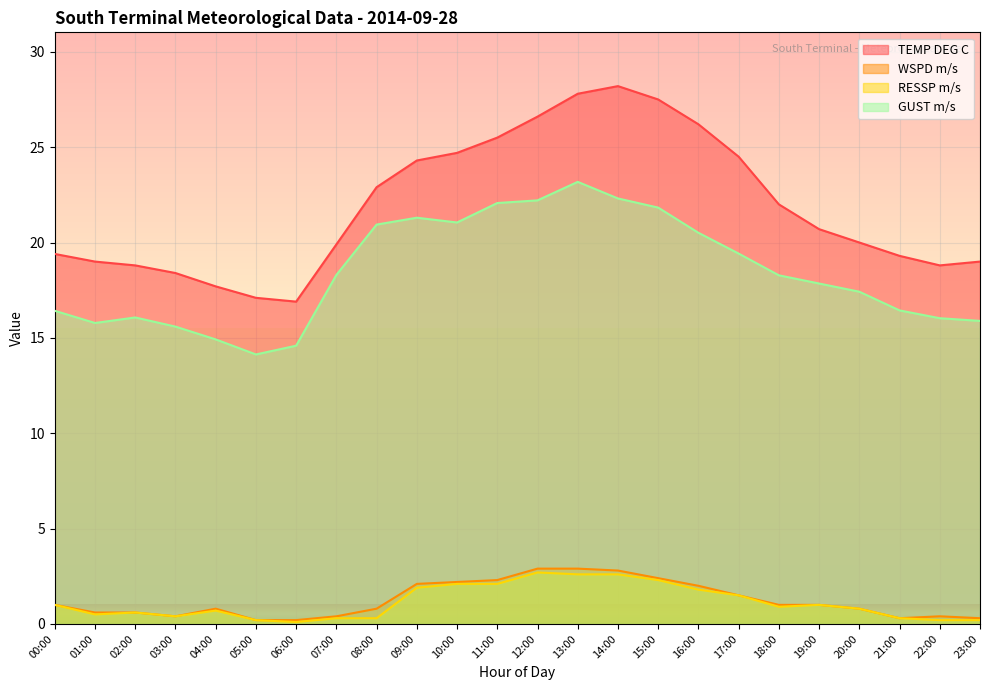

At how many categories does at least one series exceed 15?

24